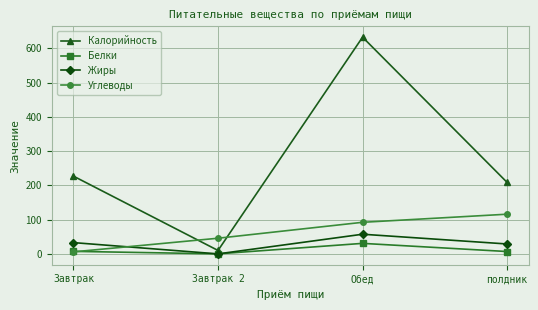

The Углеводы series shows 116.1 at полдник. True or false?

True